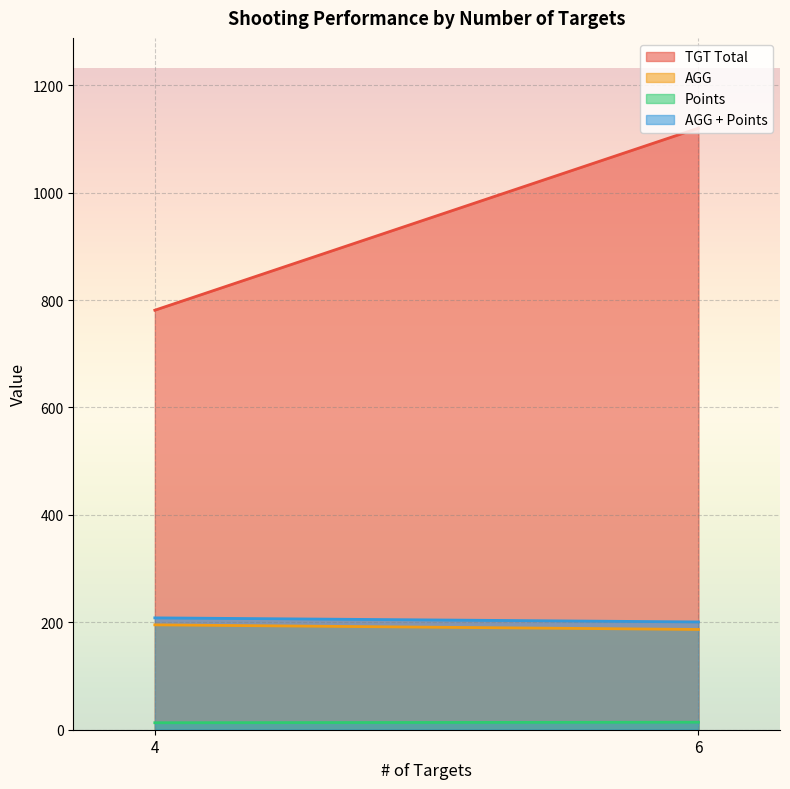

Between 6 and 4, which is larger?

6